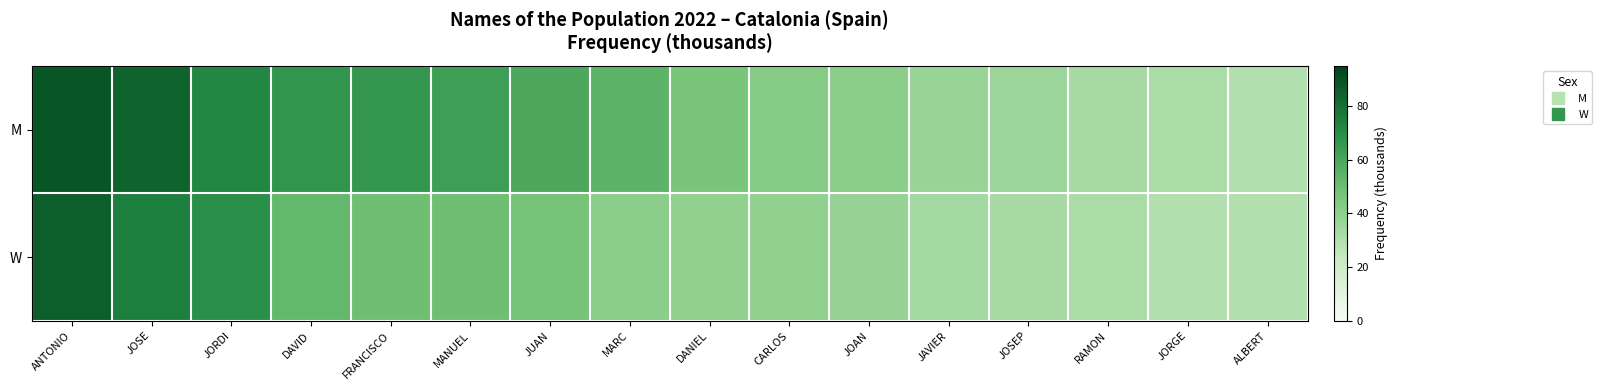

Which series changed the most between MANUEL and JOSEP?

M